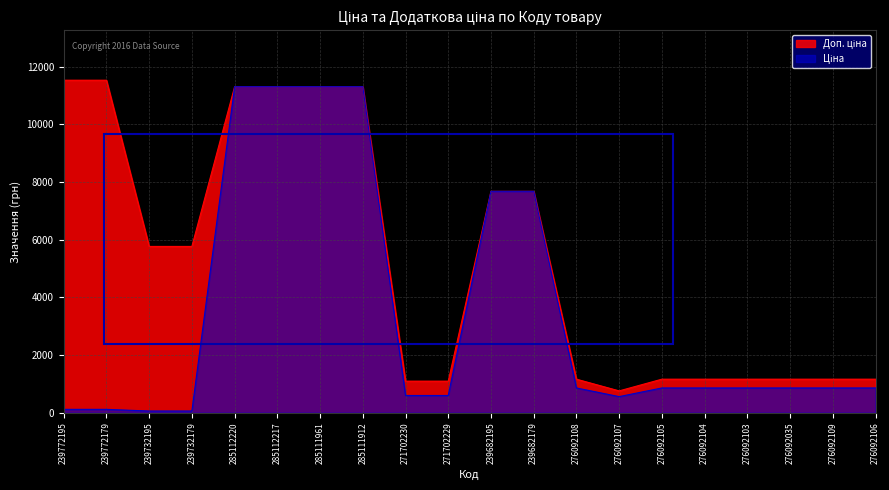

Between 239732179 and 276092104, which series saw the biggest shift?

Доп. ціна